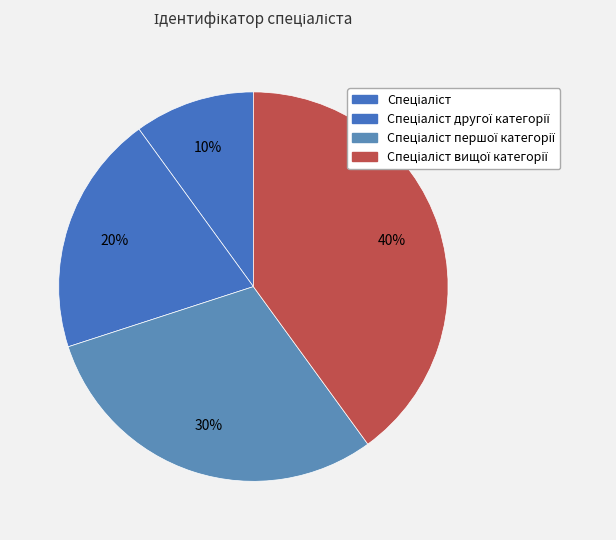

To the nearest percent, what is the difference between the largest and smallest slice percentages?

30%